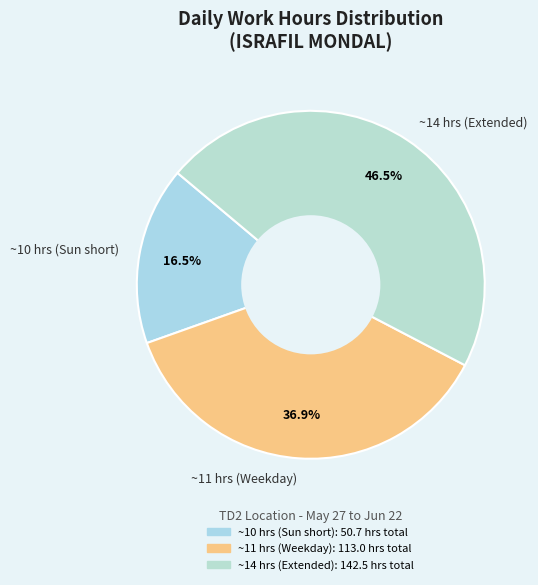

Between ~11 hrs (Weekday) and ~10 hrs (Sun short), which is larger?

~11 hrs (Weekday)